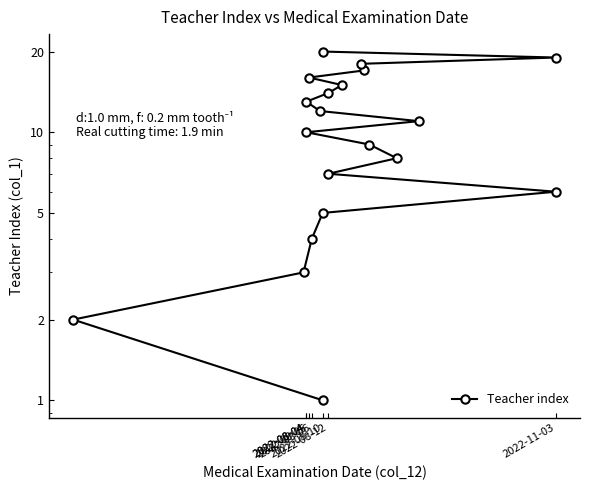

What is the difference between the maximum and minimum values?

19